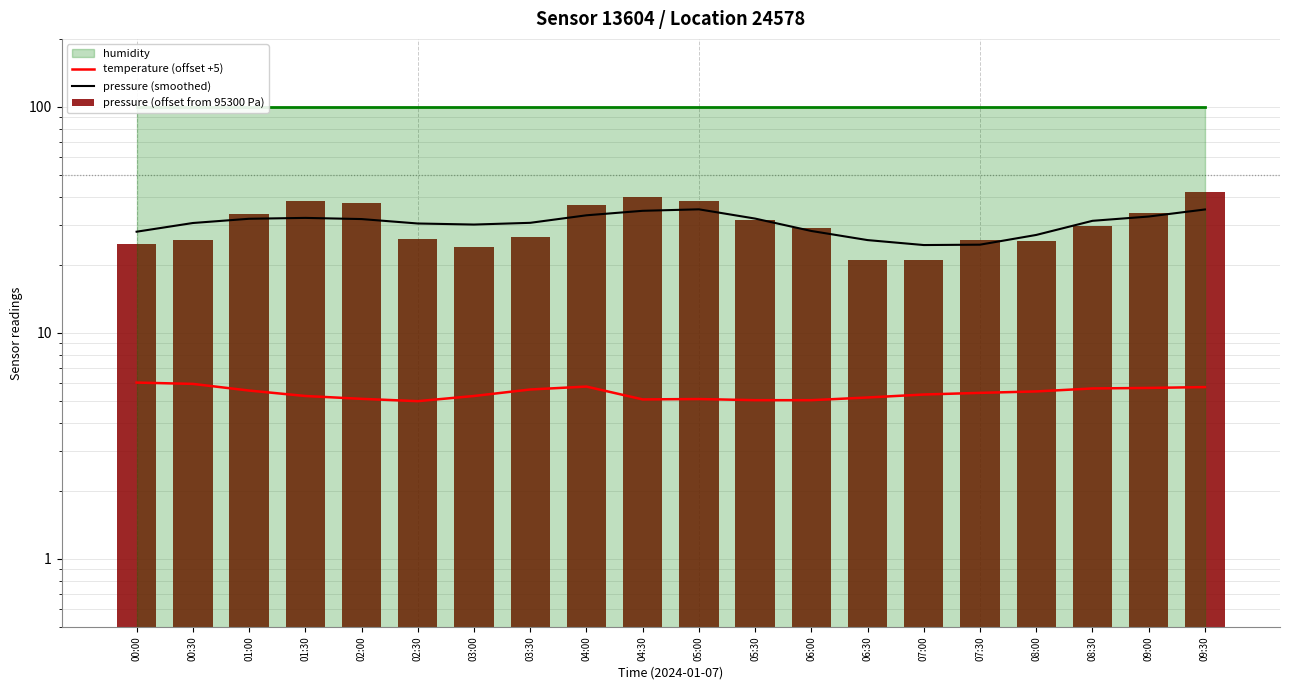

Is the value of pressure (smoothed) at 09:30 greater than the value of pressure (offset from 95300 Pa) at 04:30?

No